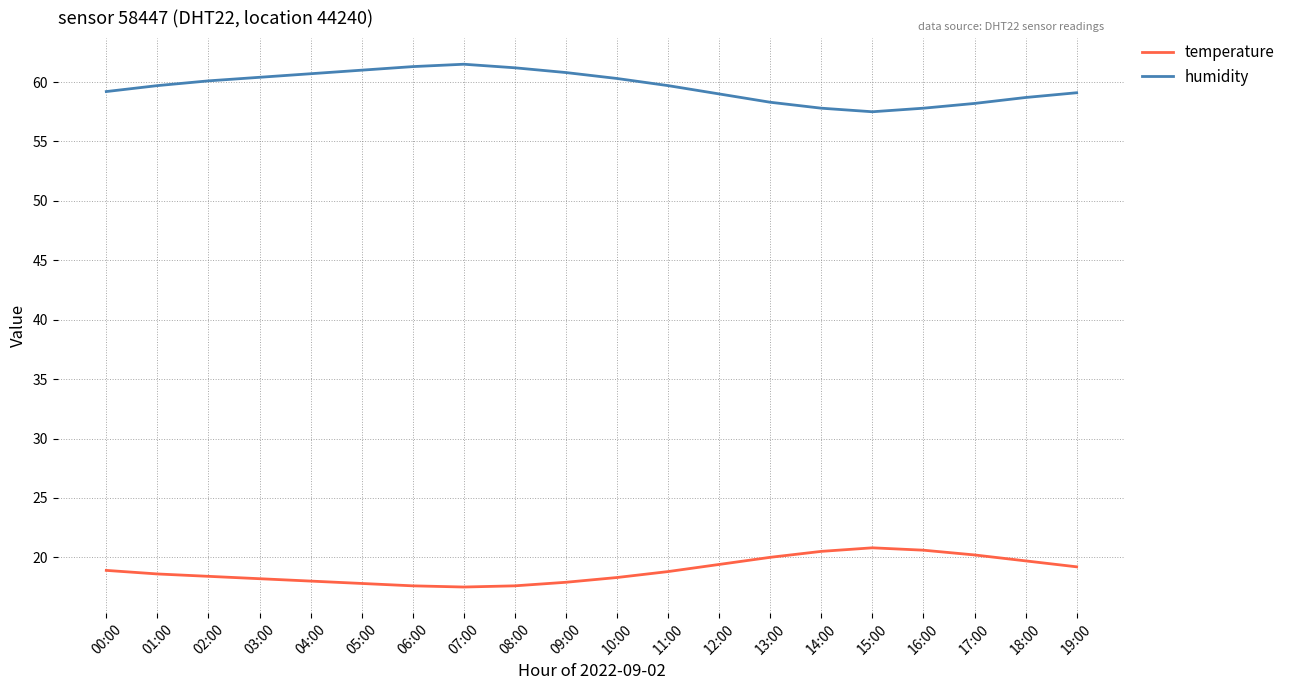

Where does the temperature series first go above 18?

00:00